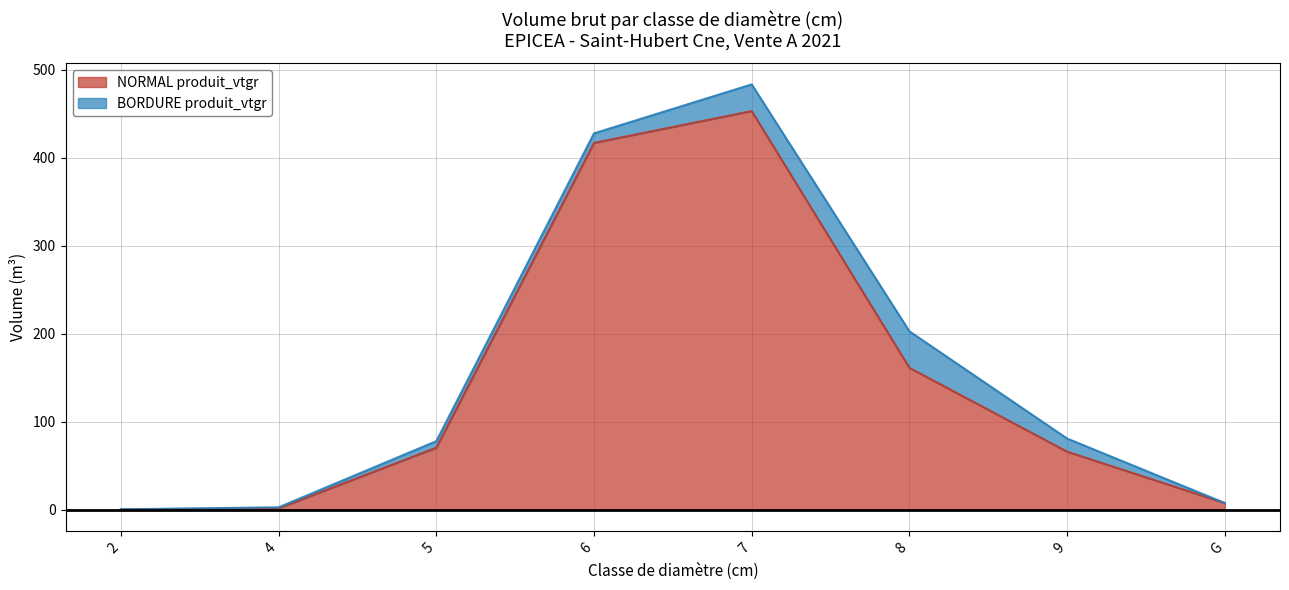

What position from the left is 9?

7